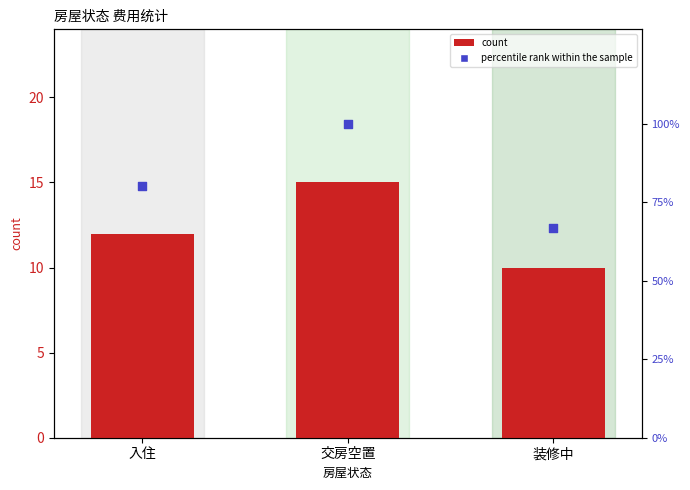

Which series contains the highest Y value?

percentile rank within the sample